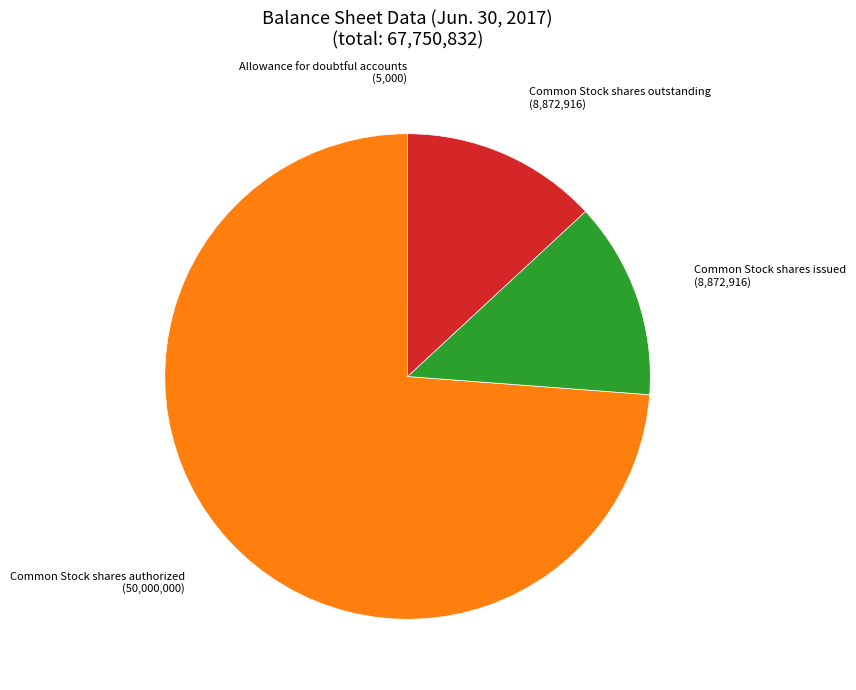

Combined, do Common Stock shares outstanding (8,872,916) and Common Stock shares issued (8,872,916) account for over 50%?

No